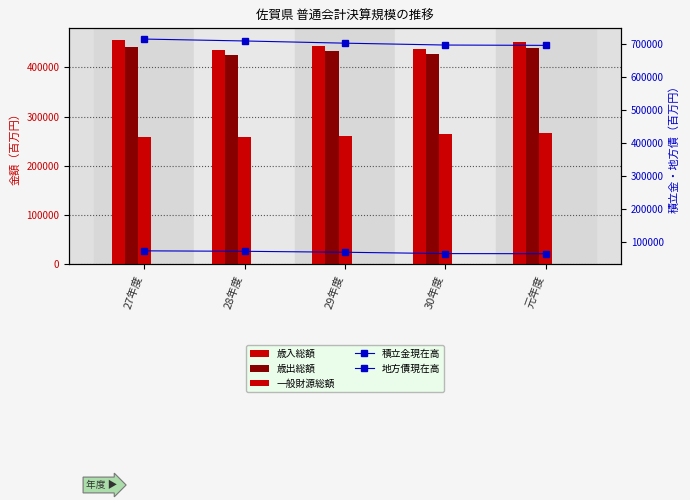

Which category has the lowest value in the 一般財源総額 series?

28年度